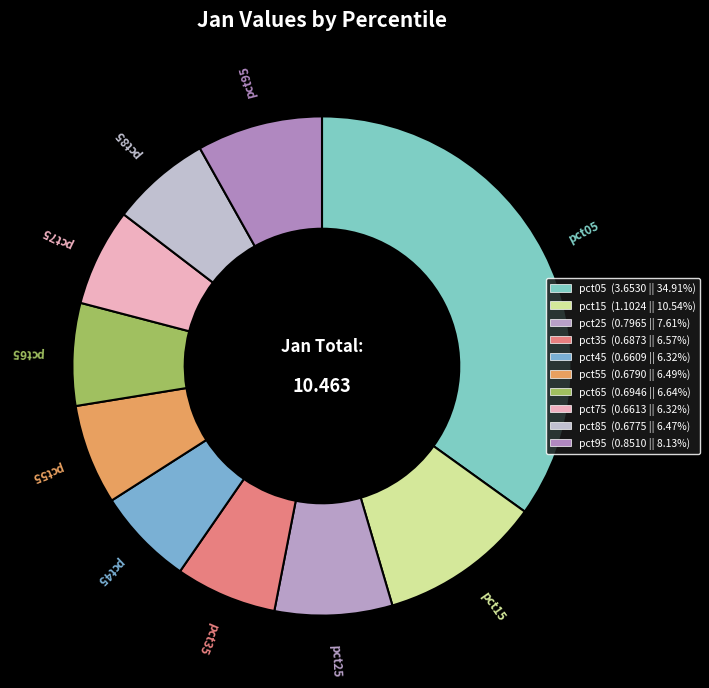

To the nearest percent, what is the combined percentage of pct55 and pct25?

14%